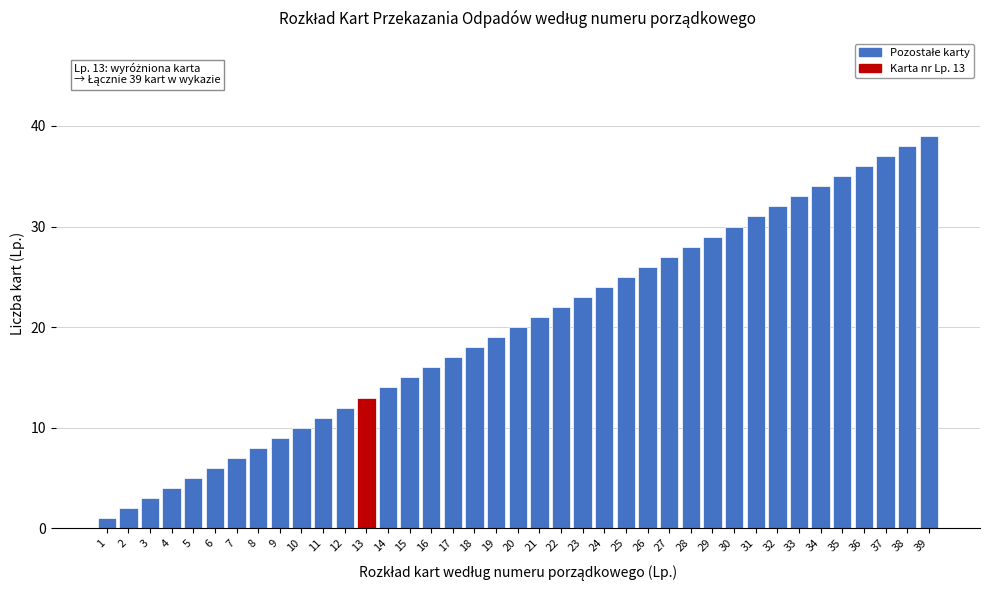

What is the change in value from 2 to 27?

+25